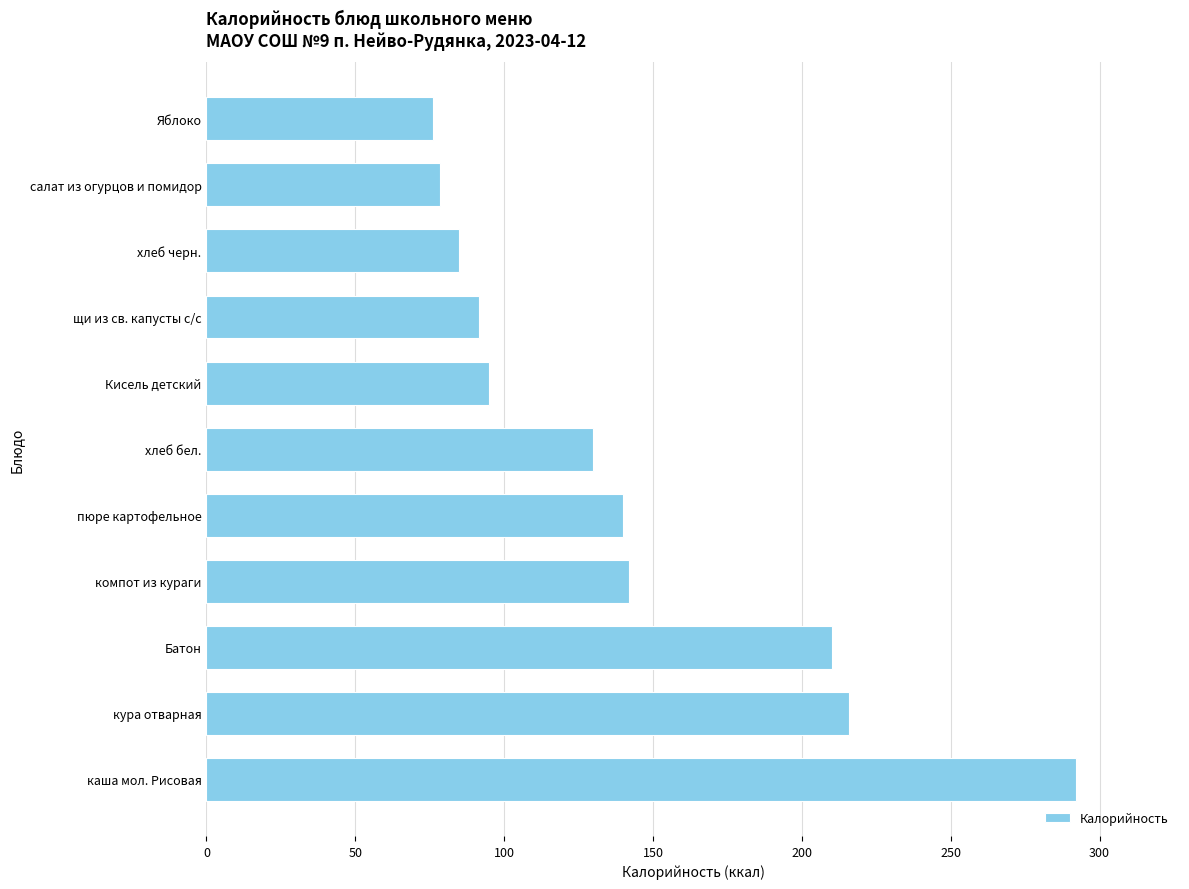

What is the change in value from пюре картофельное to Яблоко?

-64.0